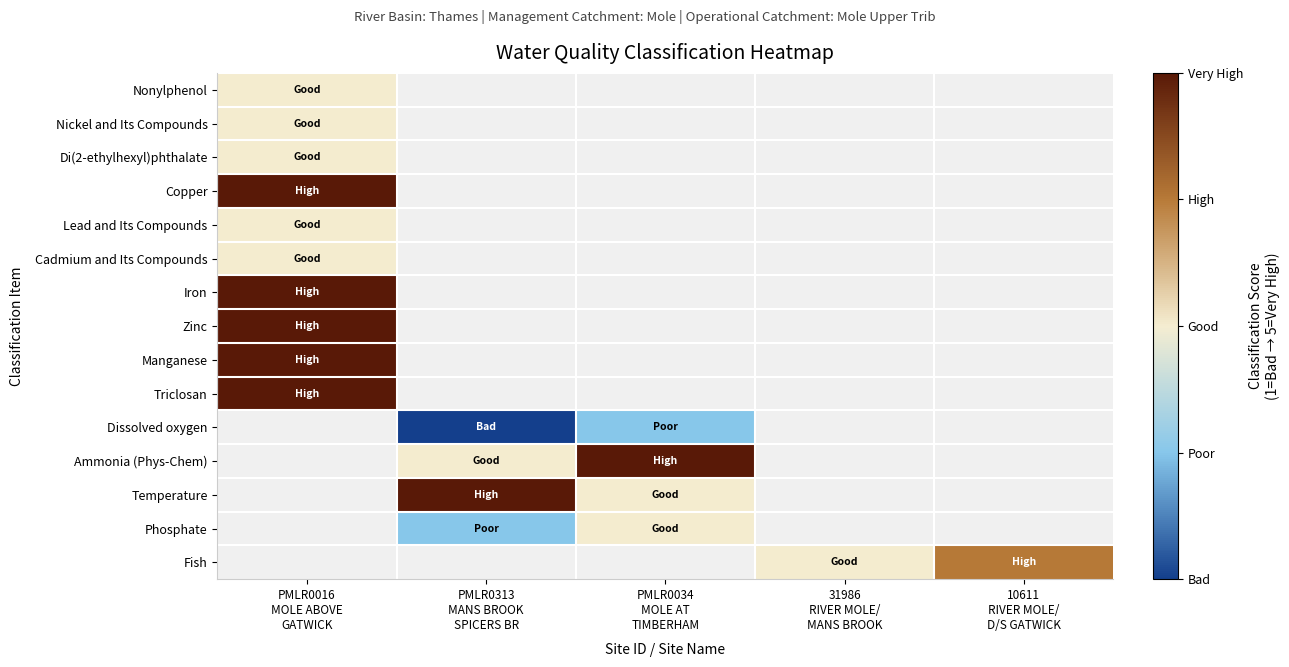

Rank the series by their maximum value, from highest to lowest.

Copper, Iron, Zinc, Manganese, Triclosan, Ammonia (Phys-Chem), Temperature, Fish, Nonylphenol, Nickel and Its Compounds, Di(2-ethylhexyl)phthalate, Lead and Its Compounds, Cadmium and Its Compounds, Phosphate, Dissolved oxygen